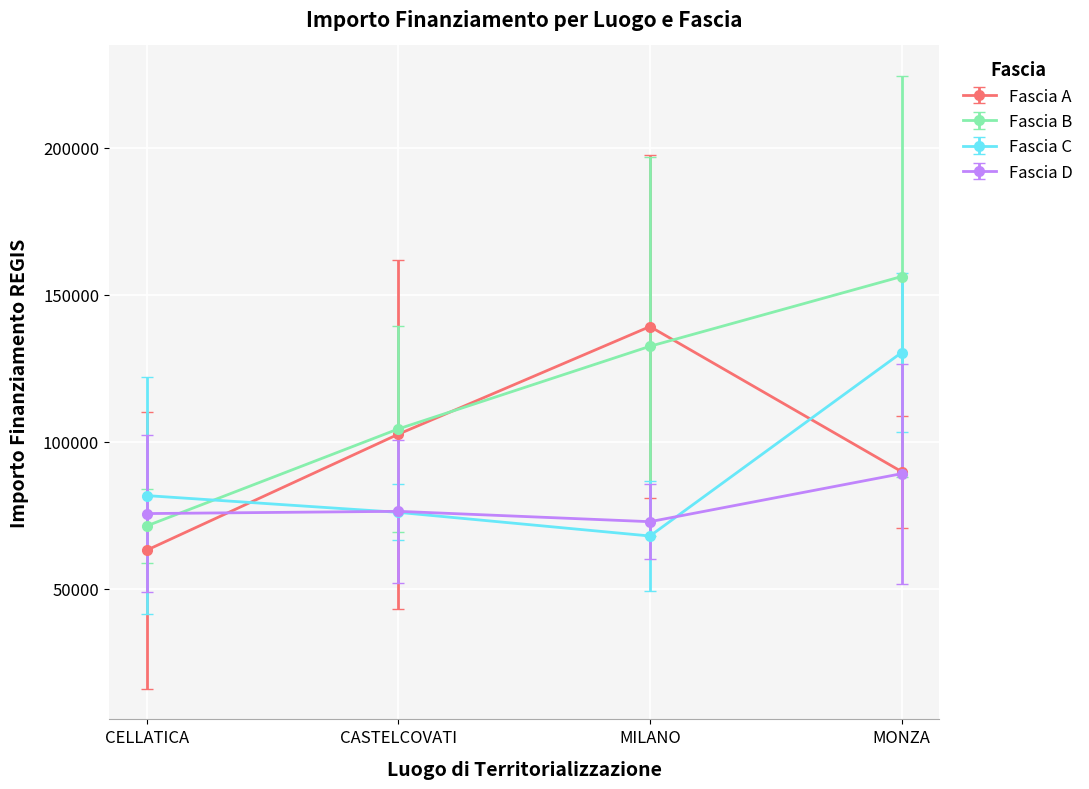

What is the spread (max minus min) of values at CELLATICA?

18601.0